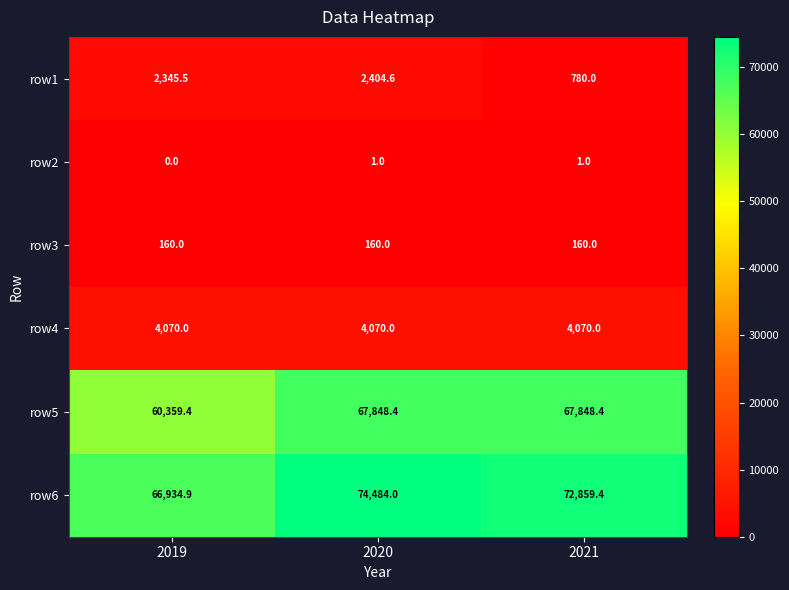

Which series has the largest total across all categories?

row6